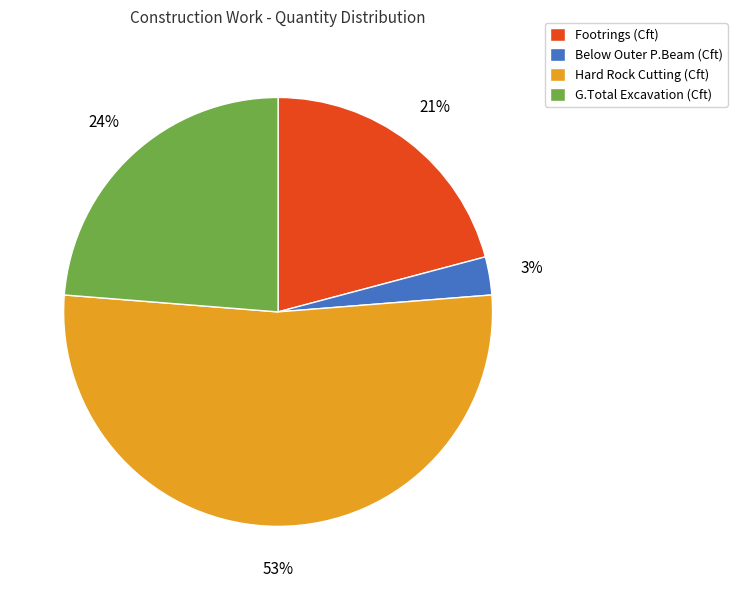

Which category has the smallest portion of the pie?

Below Outer P.Beam (Cft)